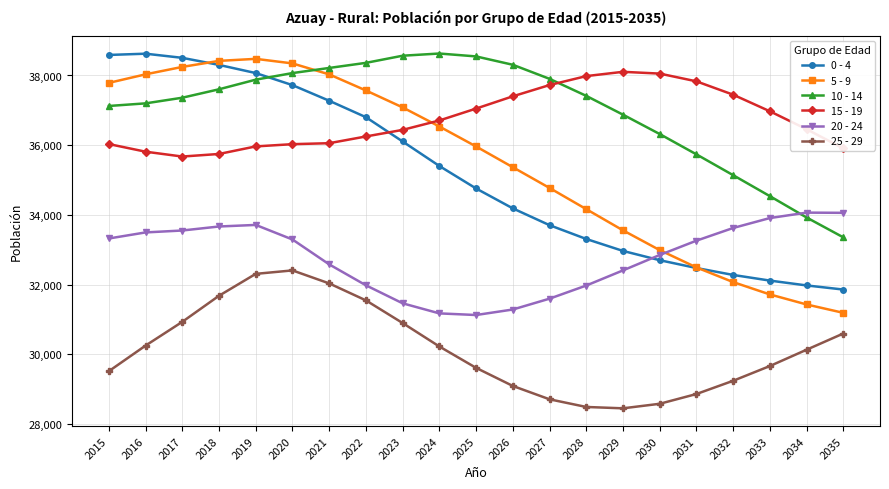

Where is 10 - 14 nearest to the value 35993?

2031